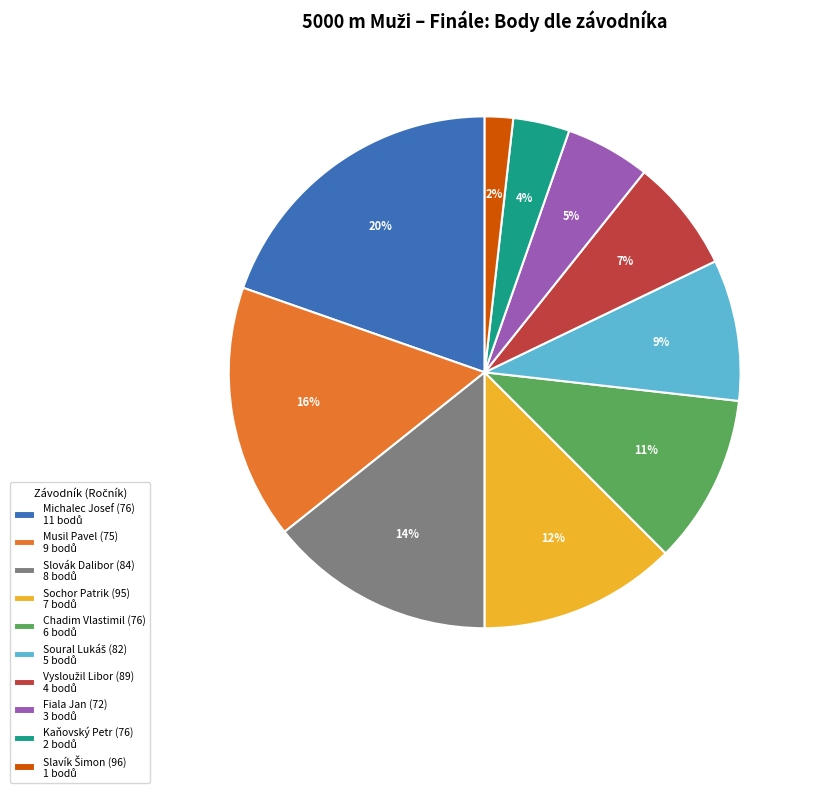

To the nearest percent, what is the average slice percentage?

10%